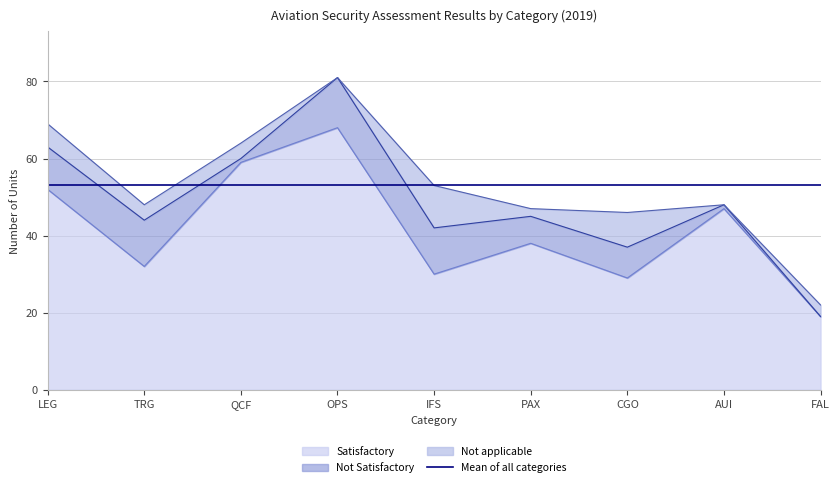

True or false: Not applicable and Satisfactory intersect in this chart.

False